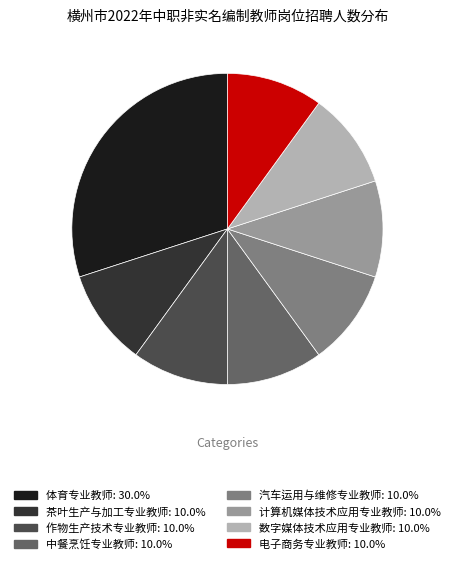

Which category has the biggest portion of the pie?

体育专业教师